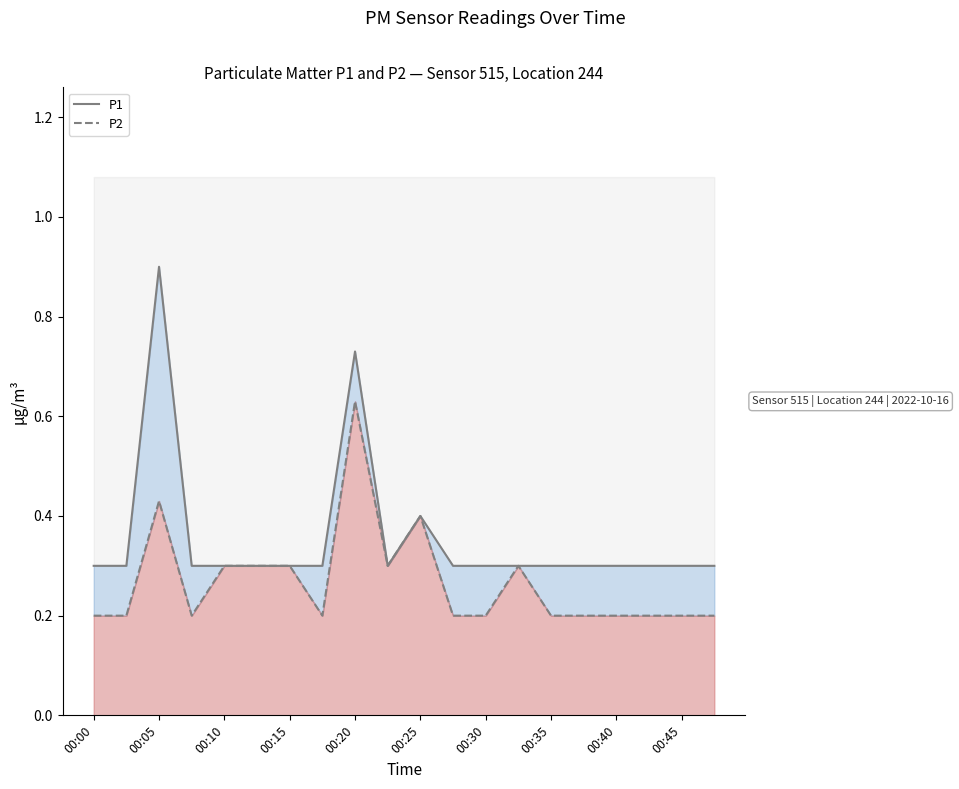

What is the smallest value displayed?

0.2